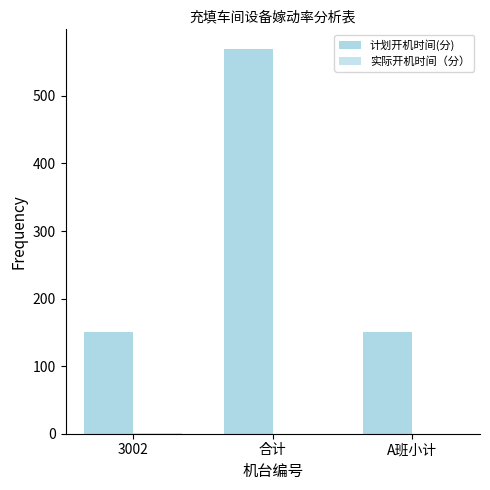

How many distinct data groups are displayed?

2